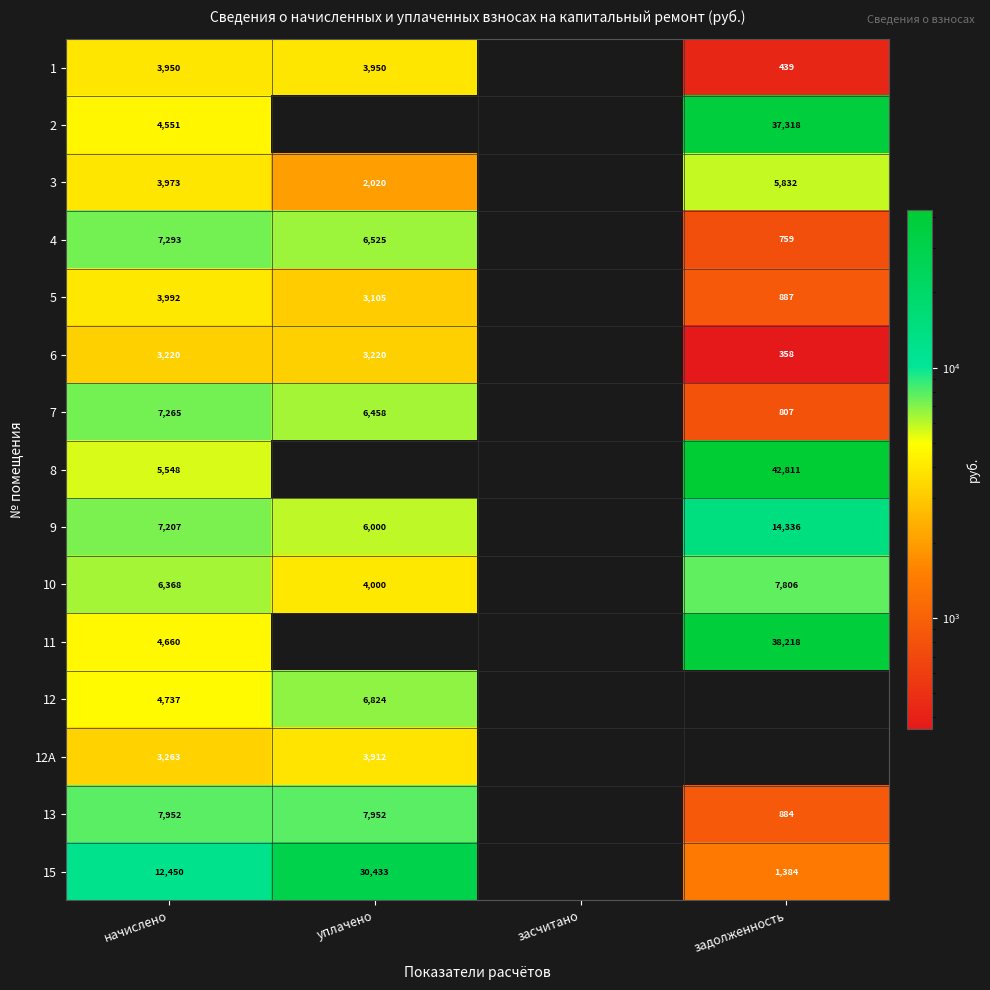

Is the value of 5 at задолженность greater than the value of 10 at начислено?

No